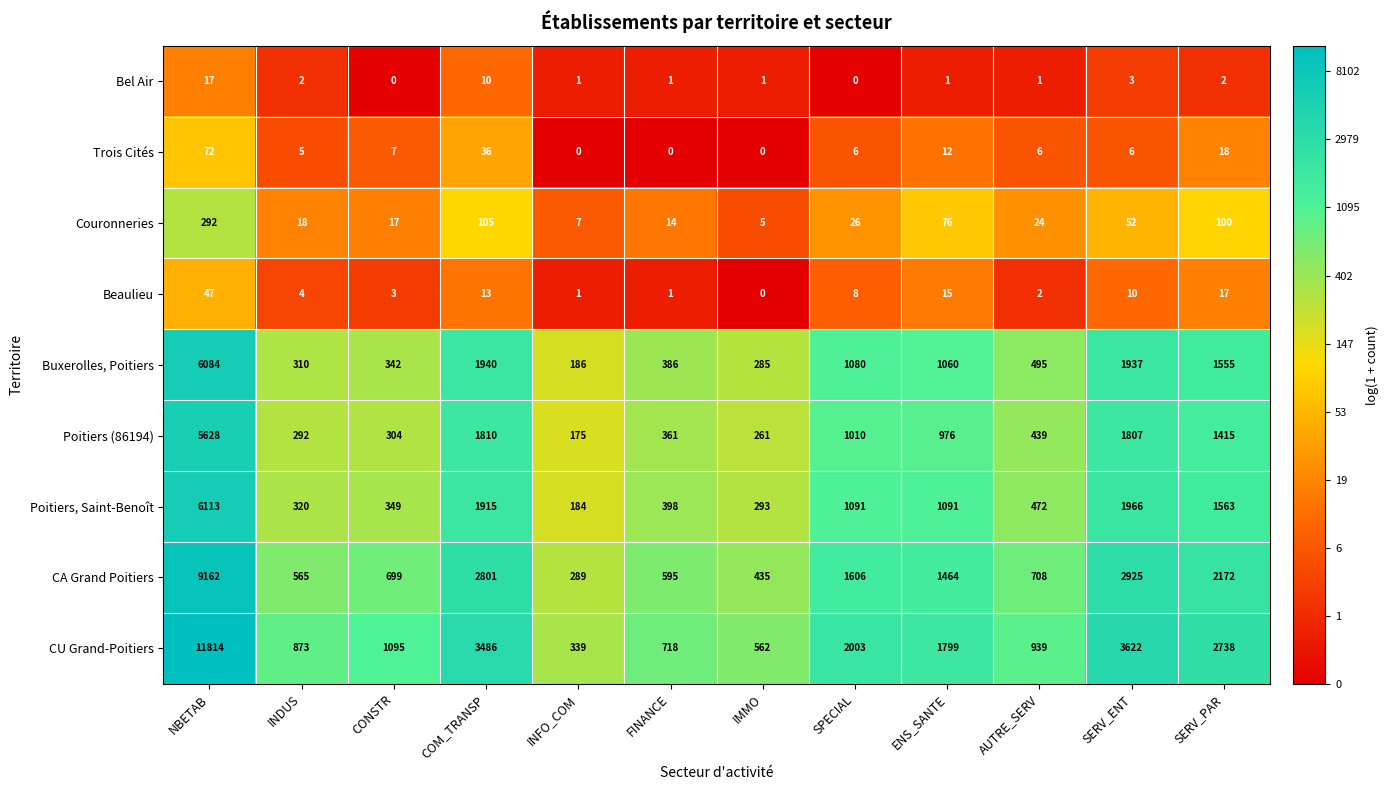

What is the minimum value for Poitiers (86194)?

175